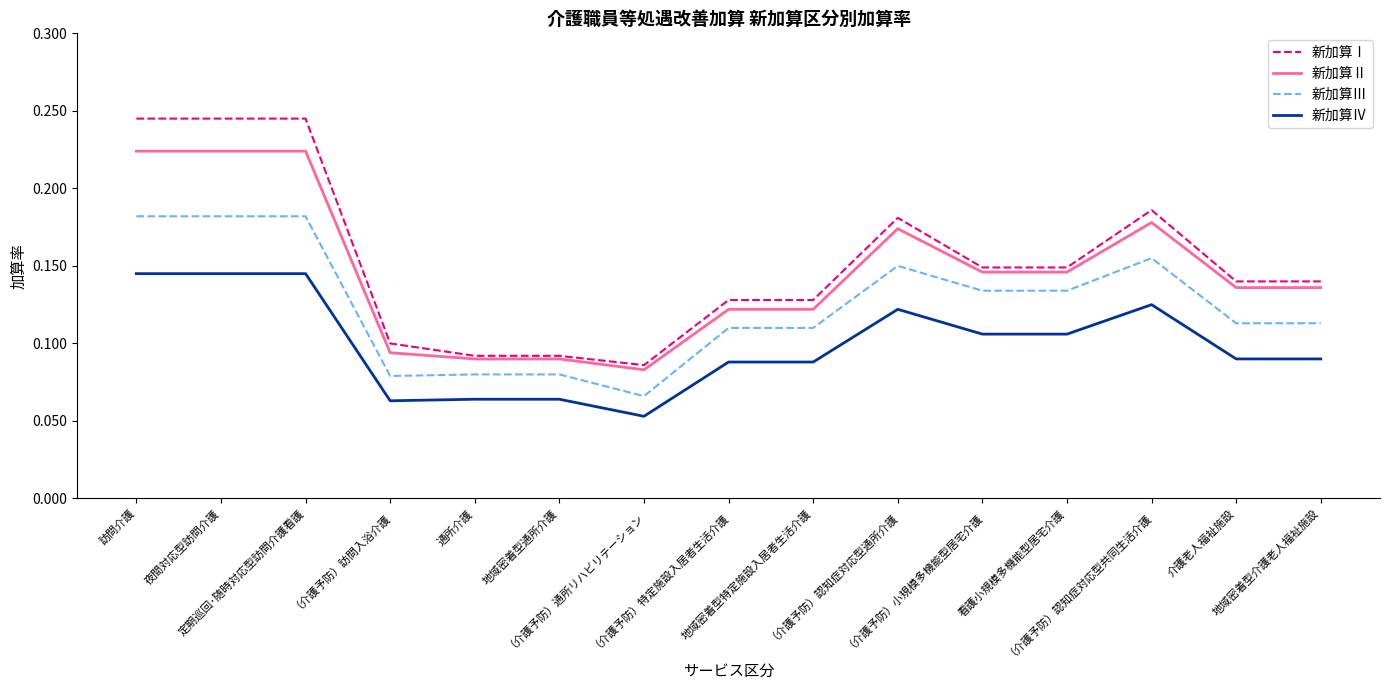

Which series has the largest range (max minus min)?

新加算Ⅰ